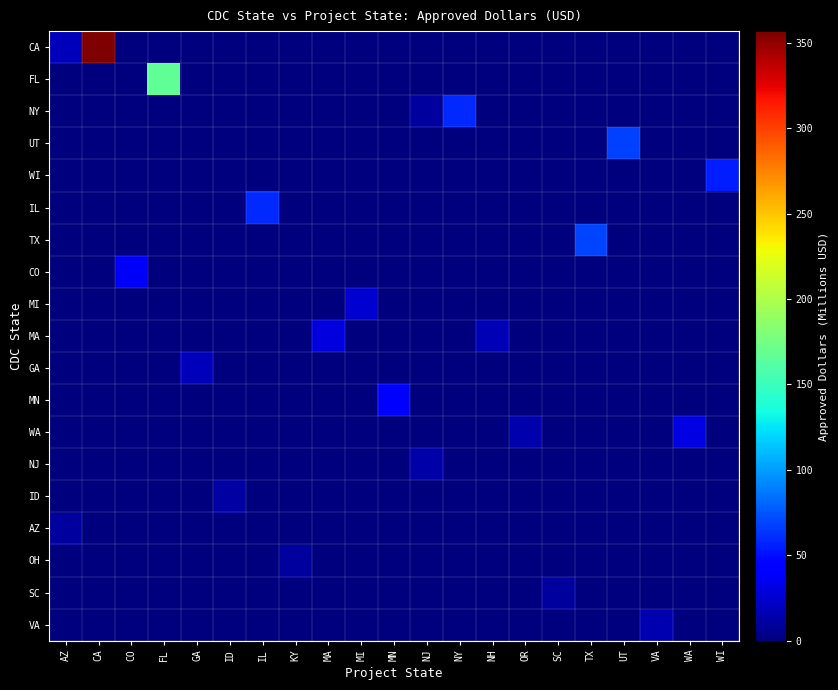

Which category has the highest value across all series?

CA